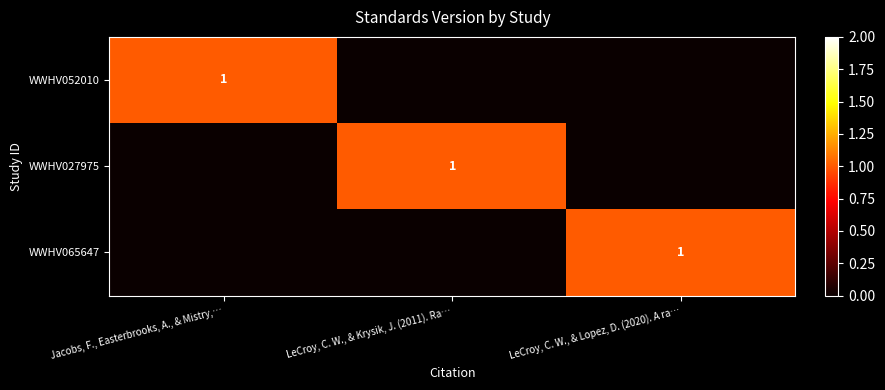

Which category has the lowest value in the WWHV027975 series?

Jacobs, F., Easterbrooks, A., & Mistry,…